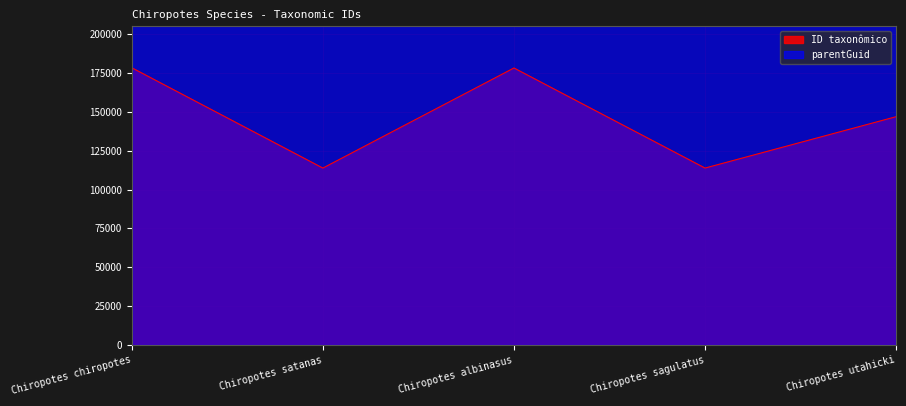

What is the value of the 2nd point from the left?

113830